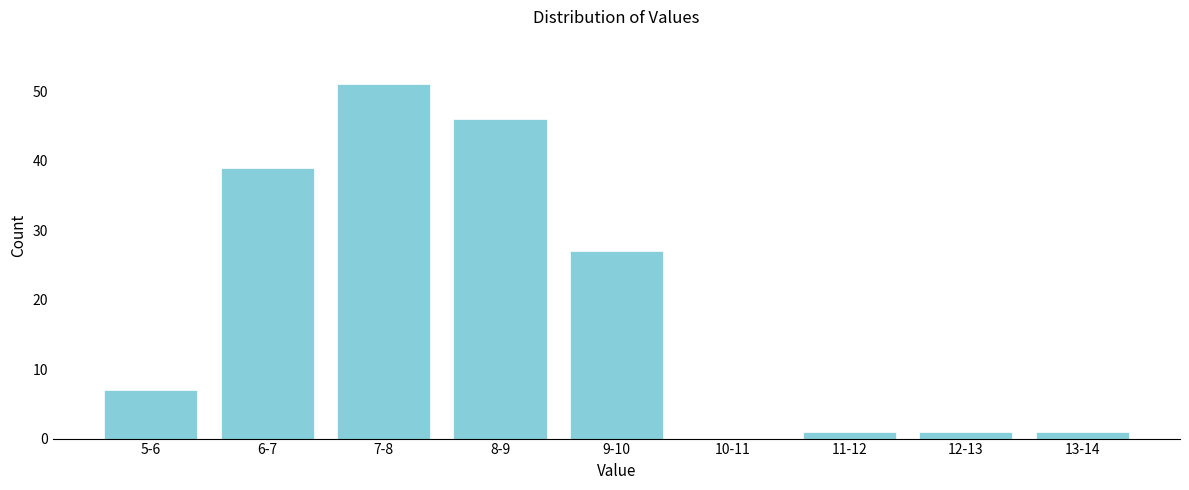

Reading left to right, extract all data points from this chart.

5-6=7	6-7=39	7-8=51	8-9=46	9-10=27	10-11=0	11-12=1	12-13=1	13-14=1